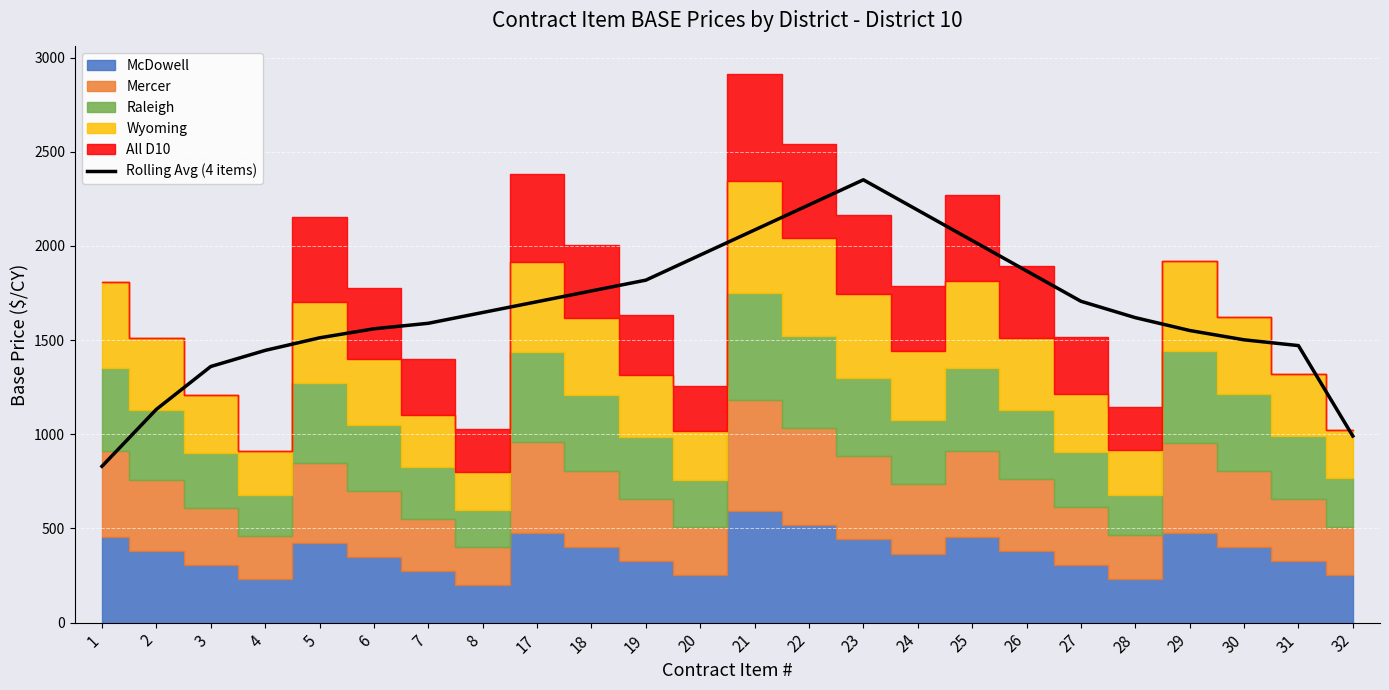

What is the greatest value displayed?

2351.5